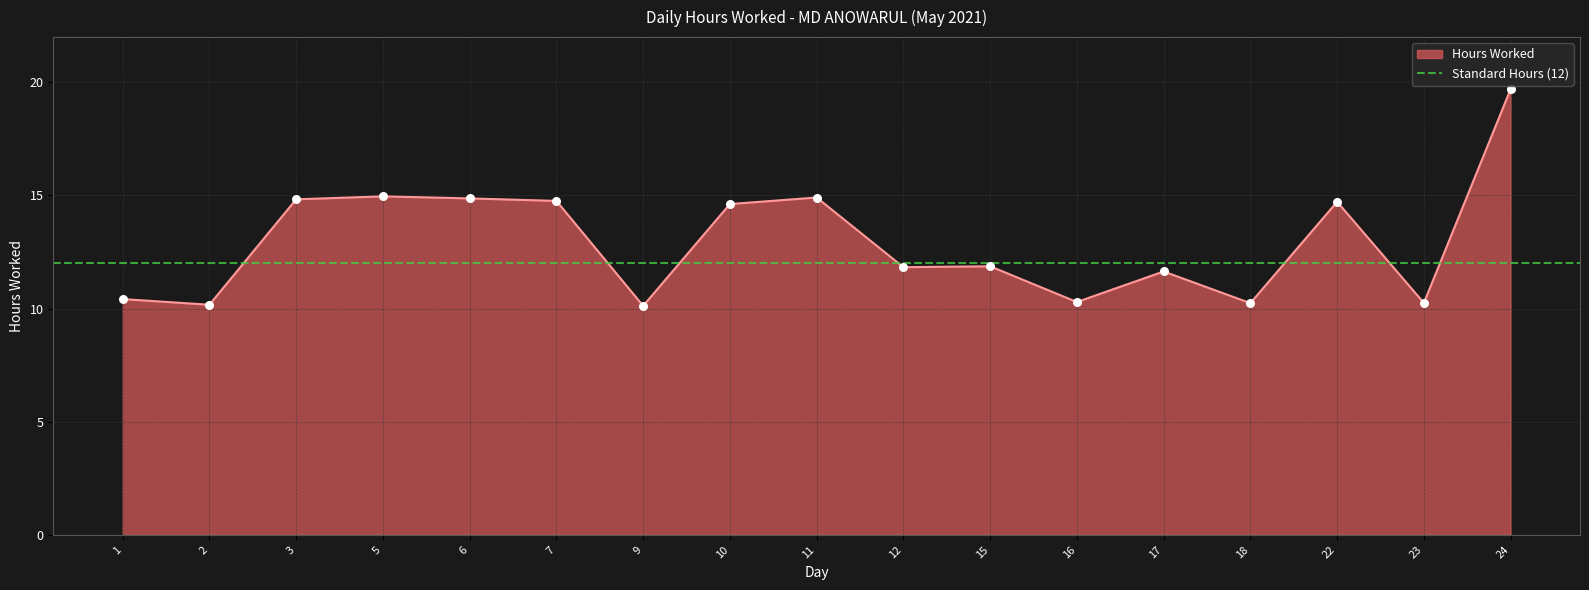

Which has a higher value, 12 or 11?

11